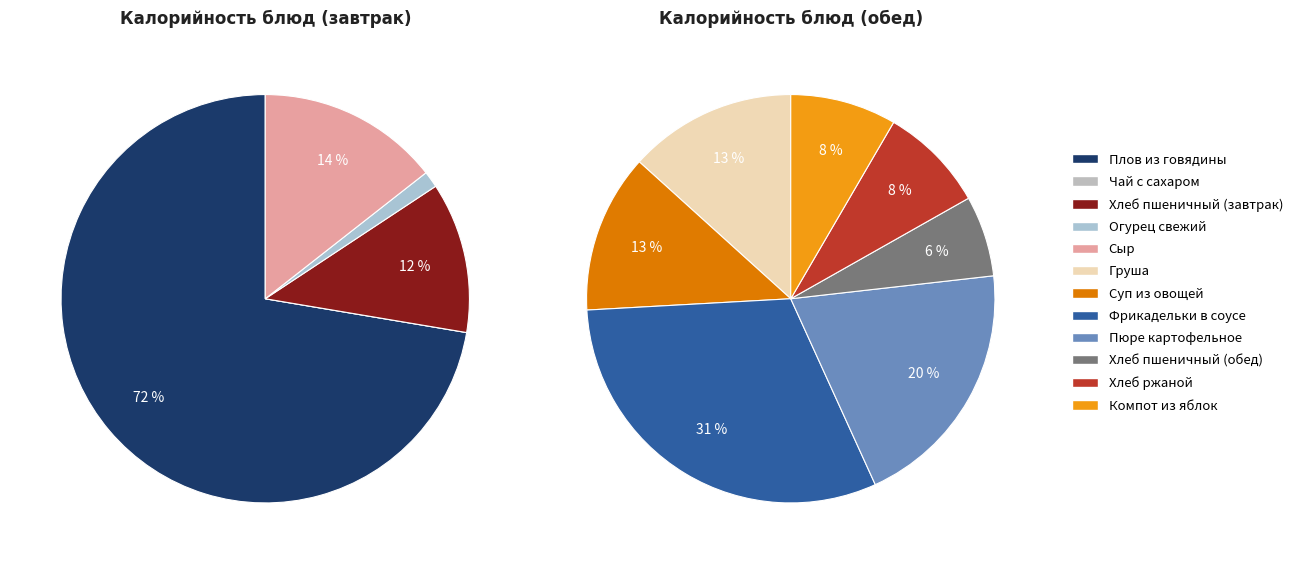

Count the number of slices in the pie.

12